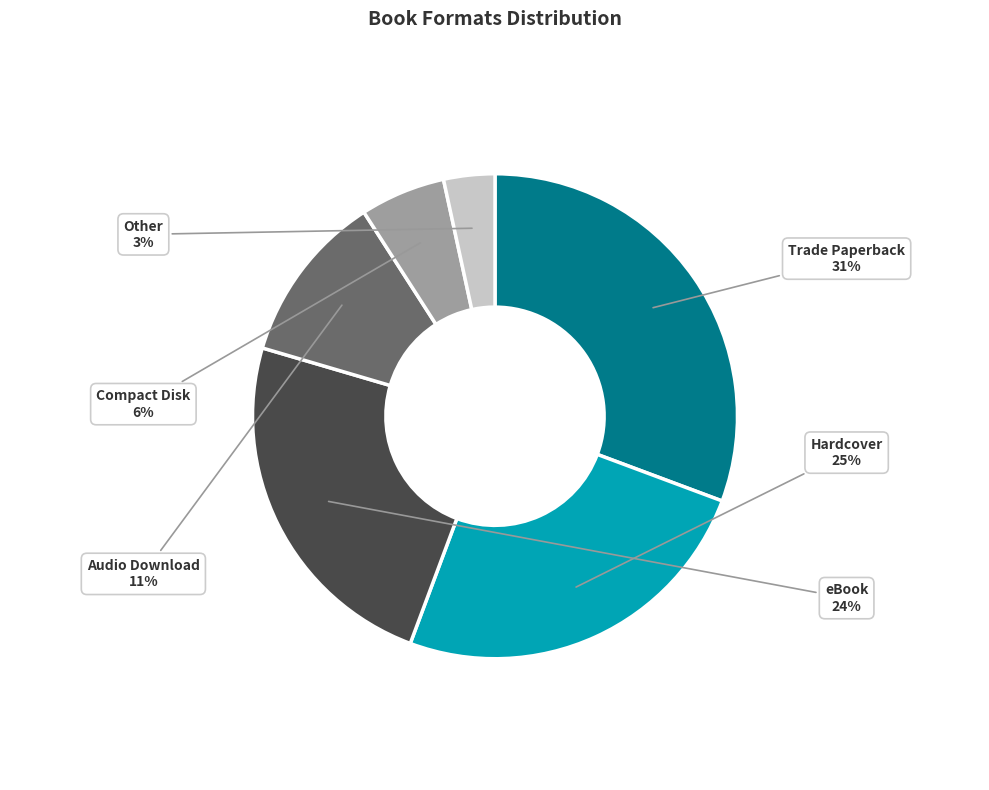

To the nearest percent, what is the average slice percentage?

17%